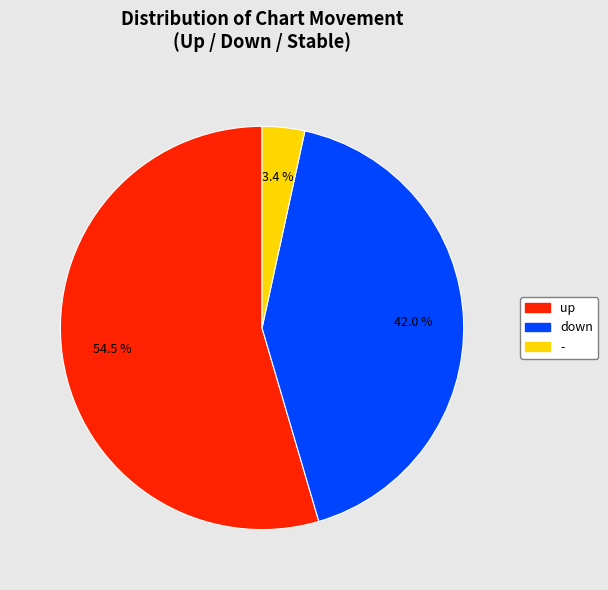

Which has a higher value, down or up?

up